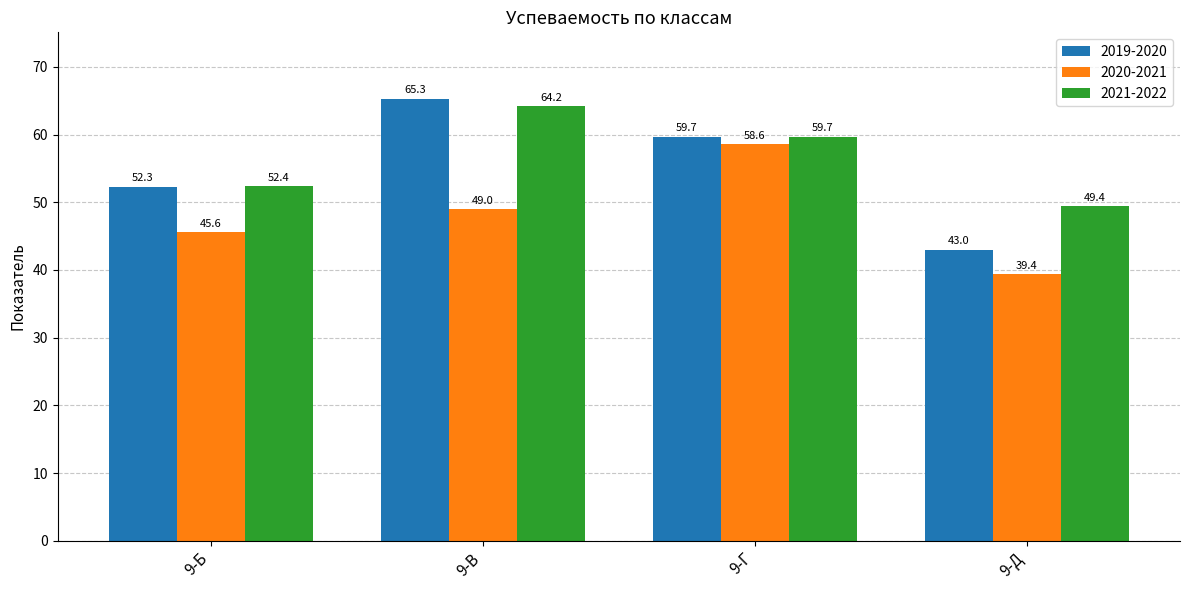

What is the value of the 2021-2022 bar at the 2nd from the left?

64.2